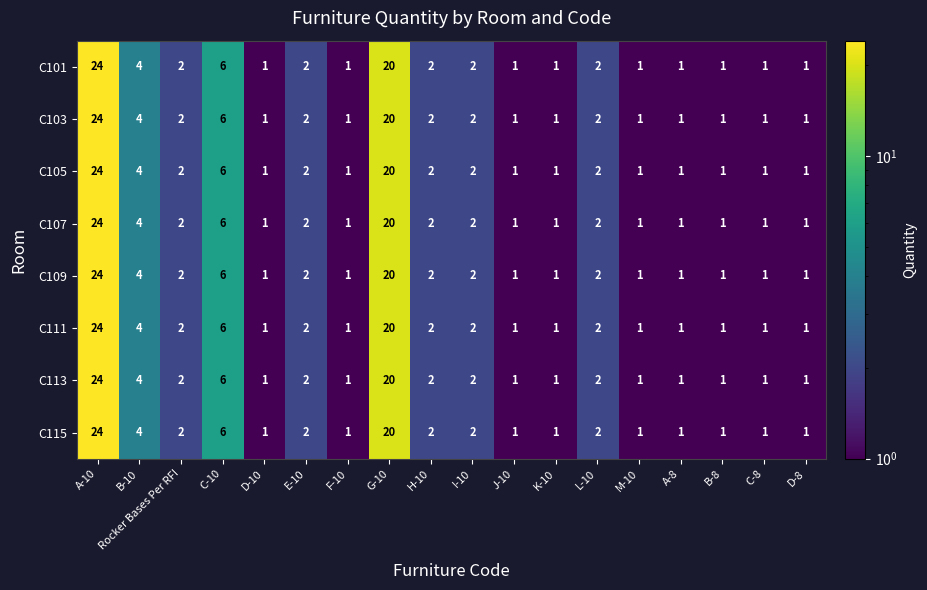

How many data points does each series have?

18